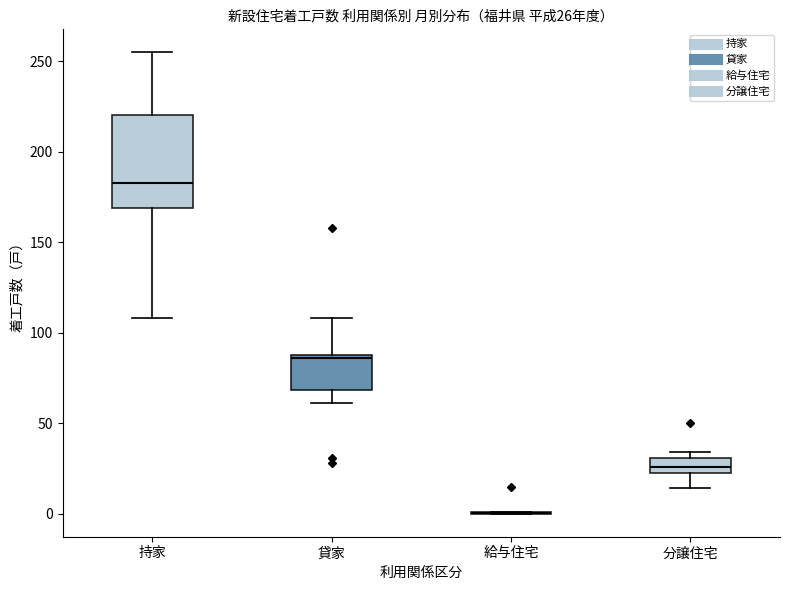

Comparing the boxes themselves (not the whiskers), which one is the tallest?

持家